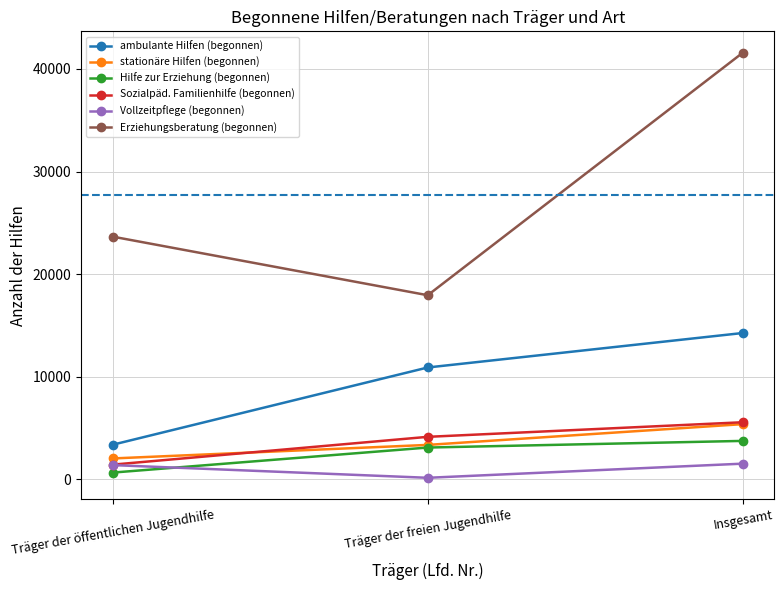

What position from the left is Insgesamt?

3